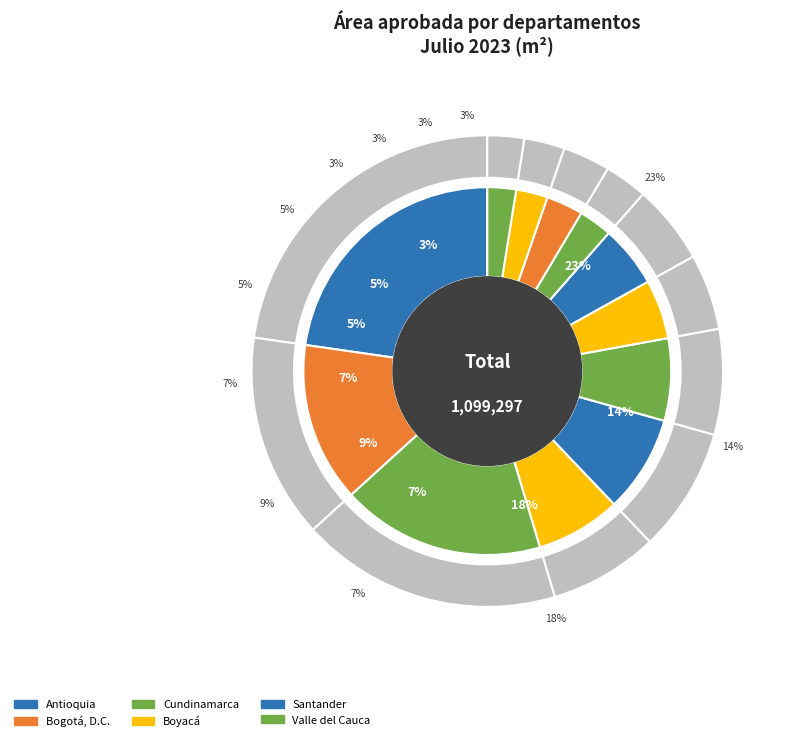

Is Caldas the majority of the pie?

No